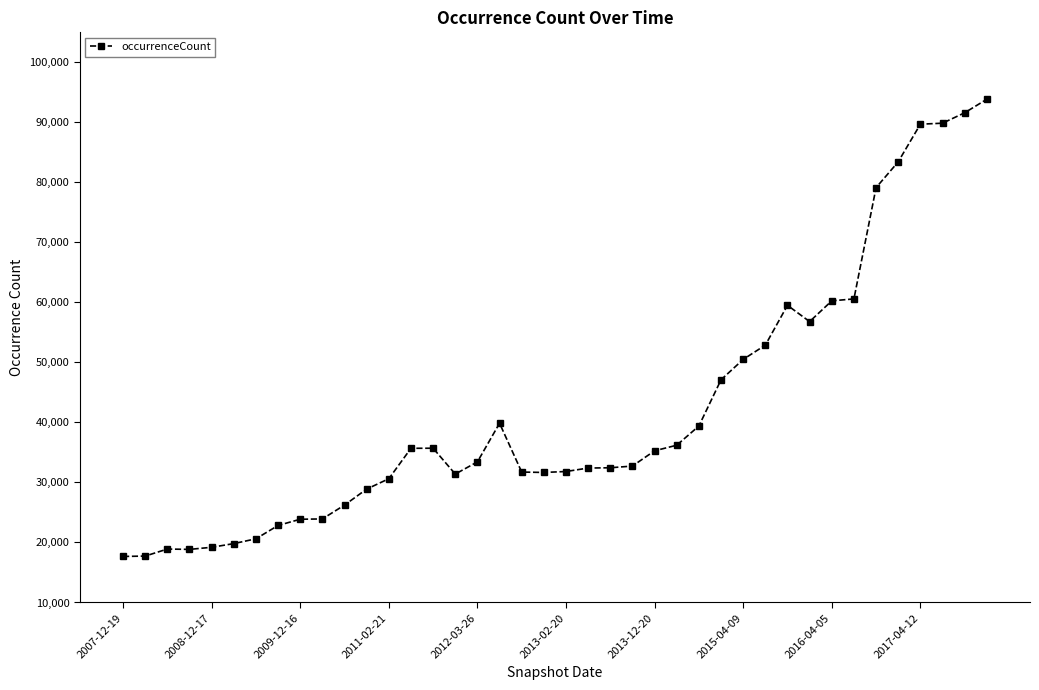

Count the number of data series in this chart.

1